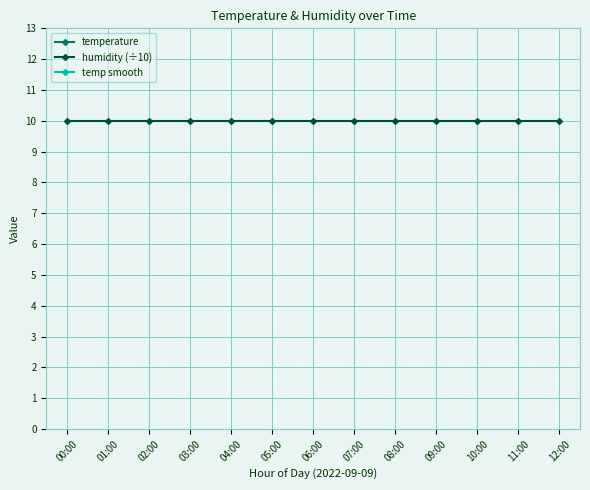

Rank the series at 03:00 from lowest to highest value.

humidity (÷10), temperature, temp smooth